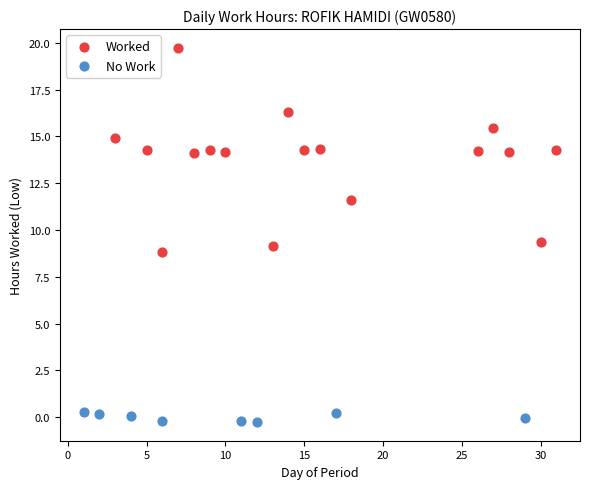

Which series has the widest spread of Y values?

Worked